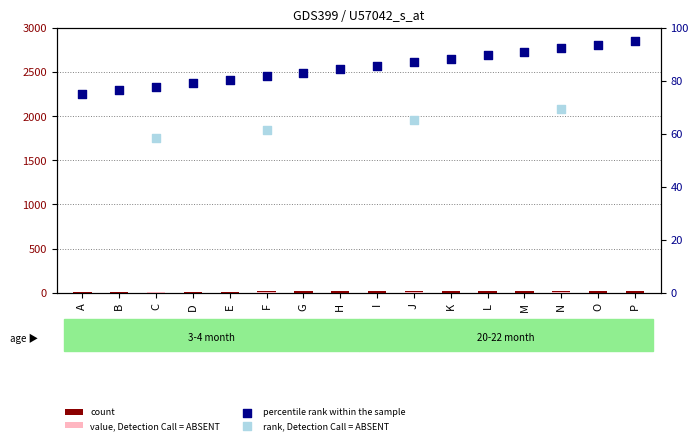

What is the ratio of the value at N to the value at E?

1.6